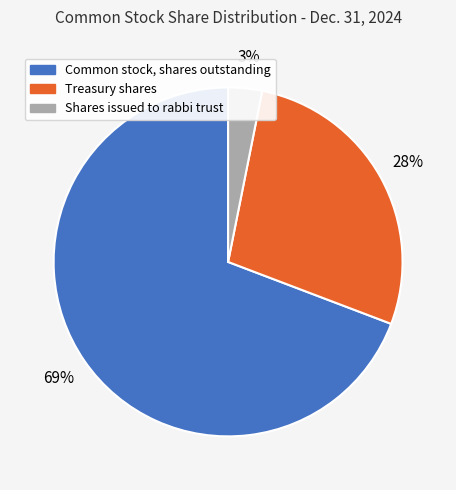

To the nearest percent, what is the average slice percentage?

33%